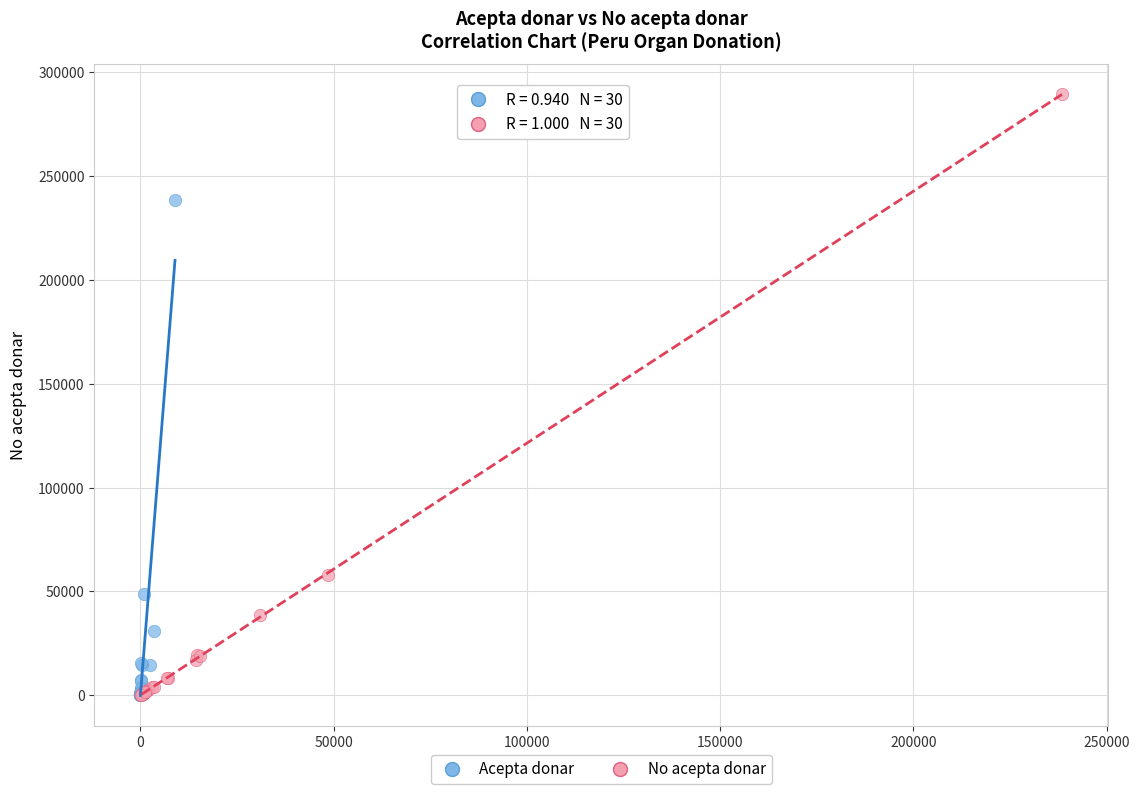

Which series contains the highest Y value?

No acepta donar